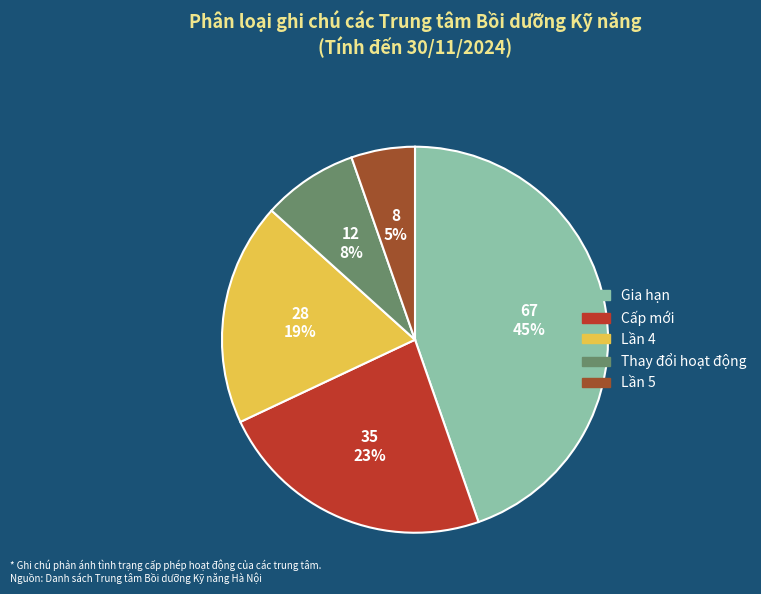

To the nearest percent, what is the combined percentage of Thay đổi hoạt động and Lần 5?

13%